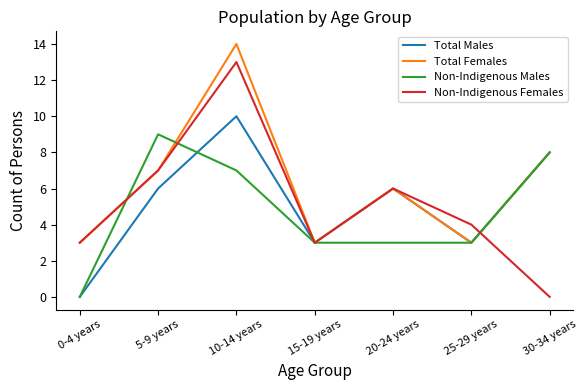

What position from the left is 20-24 years?

5